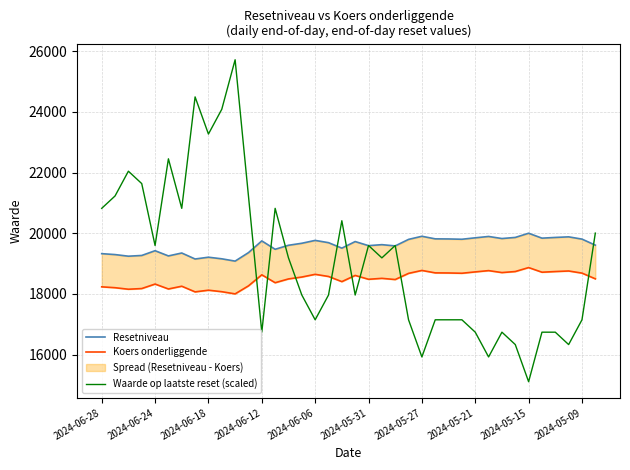

Which category has the lowest value in the Waarde op laatste reset (scaled) series?

2024-05-15